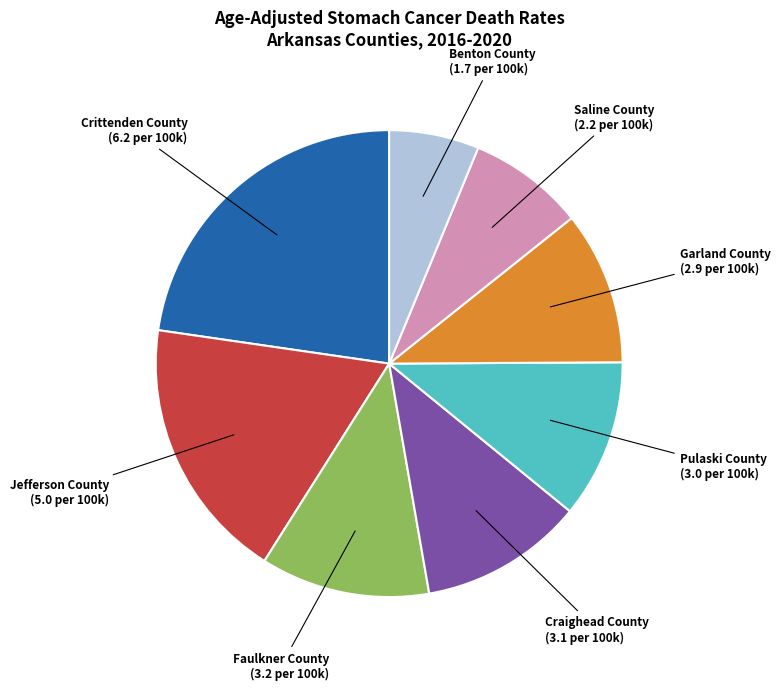

Is there a majority slice in this chart?

No